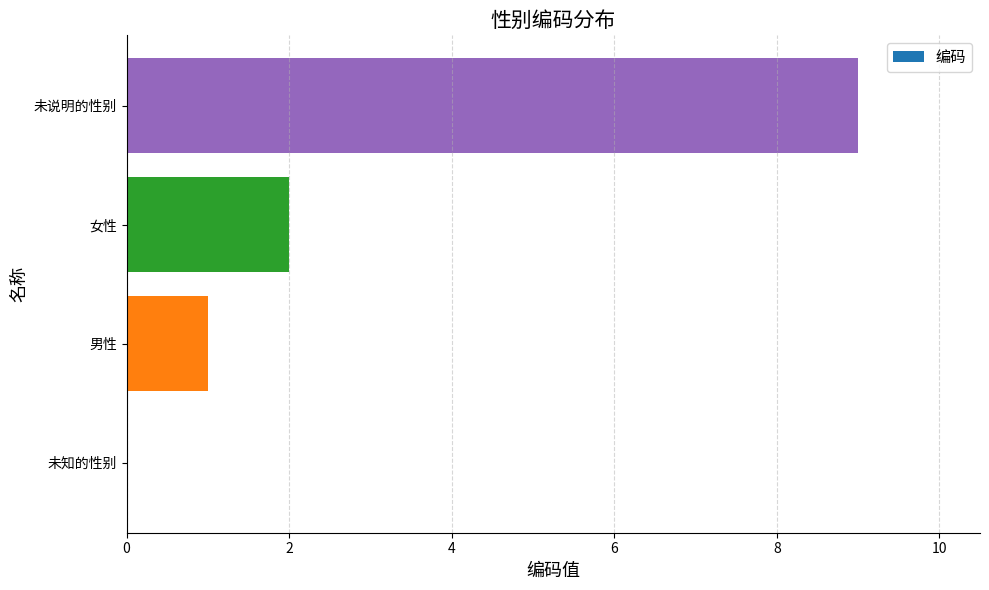

What is the sum of the values at 男性 and 女性?

3